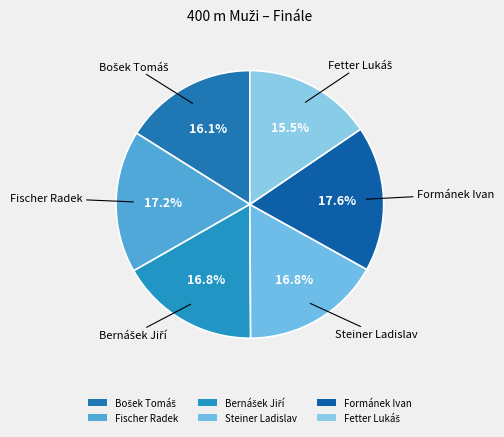

Is the sum of Formánek Ivan and Fischer Radek greater than half?

No